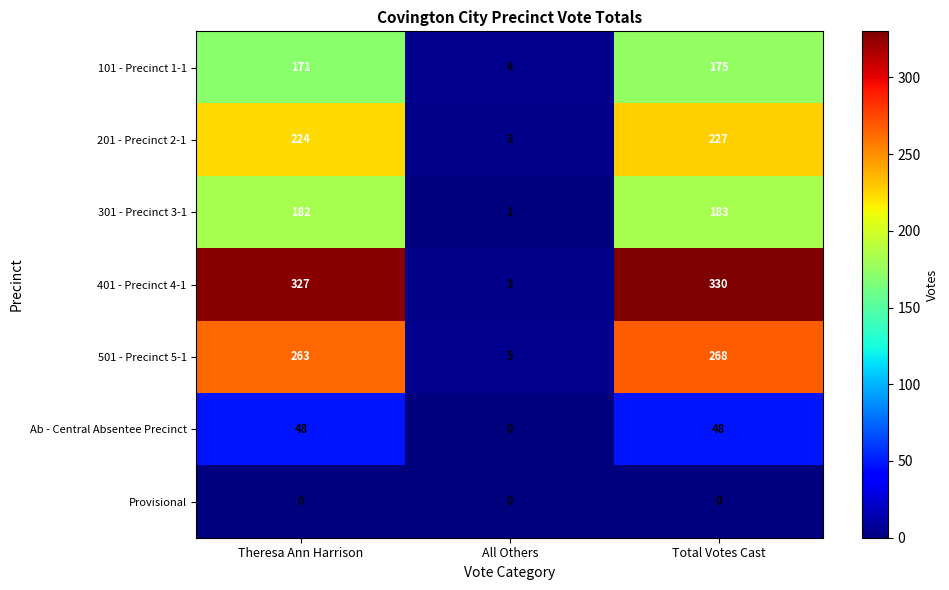

At which category does the chart reach its peak across all series?

Total Votes Cast